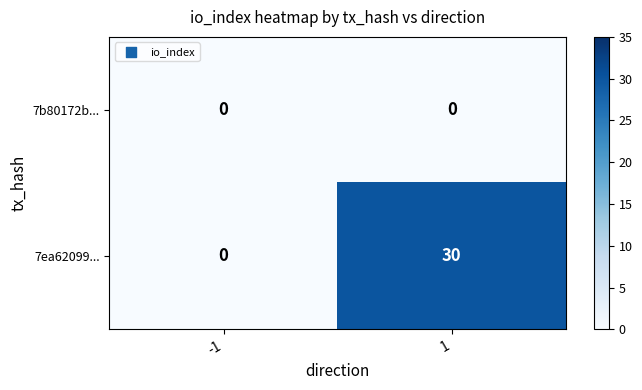

The value of 7ea62099... at -1 is 15. True or false?

False